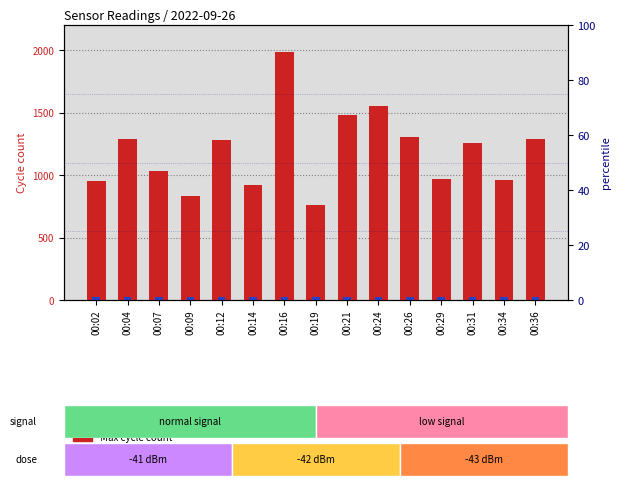

The Min cycle series shows 28 at 00:09. True or false?

True